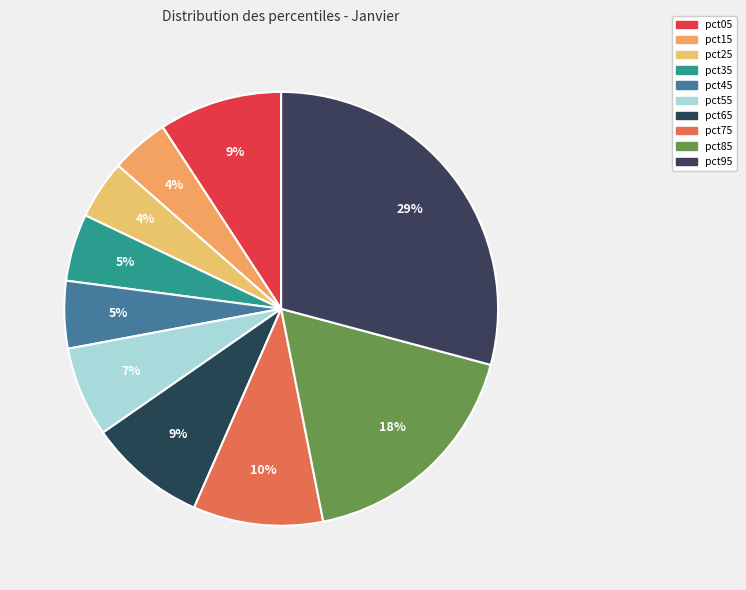

Does pct95 represent more than half of the total?

No